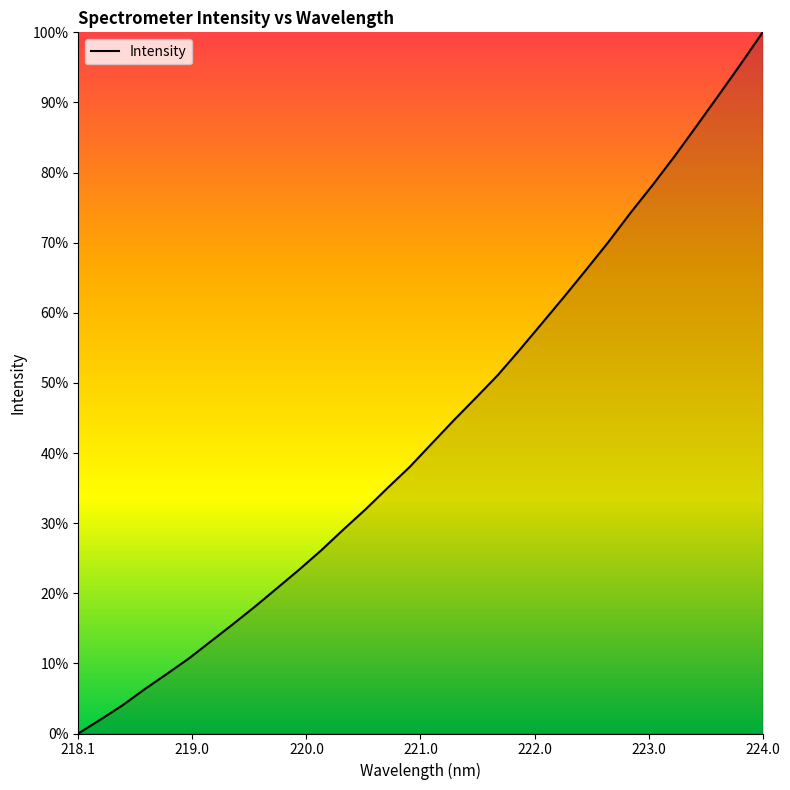

What is the difference between the maximum and minimum values?

100.0